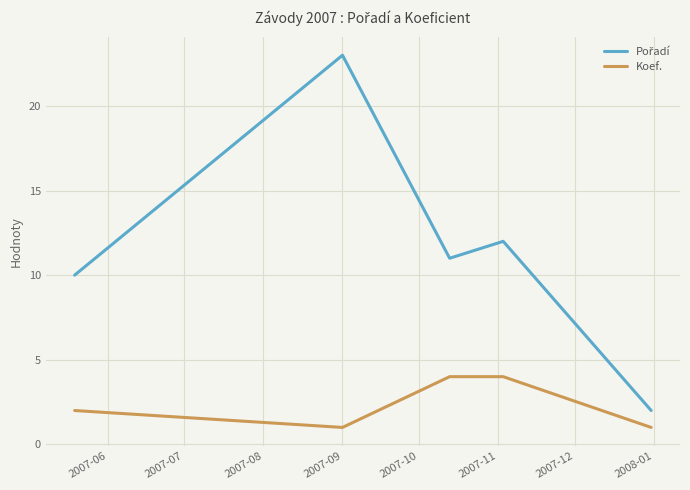

What is the greatest value displayed?

23